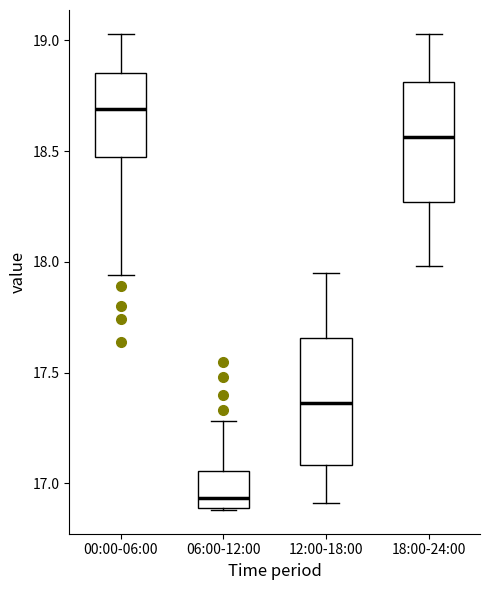

Reading left to right, transcribe this box plot: for each box, give where its median line is, the range the box spans, and where its two whiskers end, as read against the y-axis. The values are not printed on the chart, so give them approximately, as read against the axis.

00:00-06:00: median 18.70, box 18.50 to 18.85, whiskers 17.95 to 19.05
06:00-12:00: median 16.95, box 16.90 to 17.05, whiskers 16.90 to 17.30
12:00-18:00: median 17.35, box 17.10 to 17.65, whiskers 16.90 to 17.95
18:00-24:00: median 18.55, box 18.25 to 18.80, whiskers 18.00 to 19.05